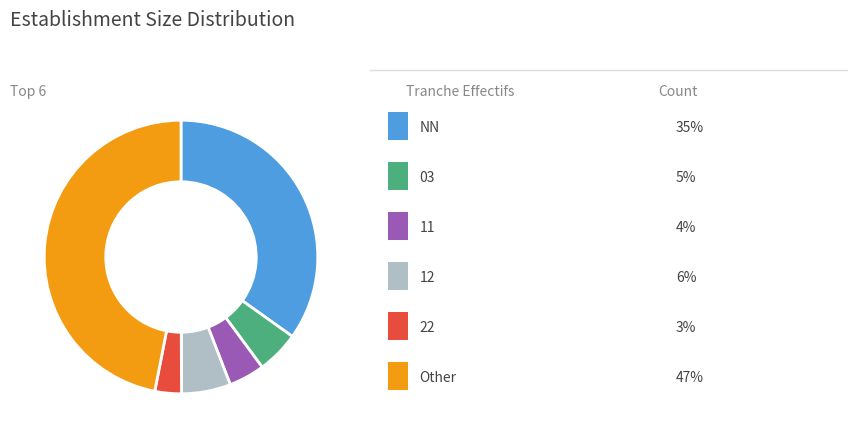

Is there any slice that represents more than half of the pie?

No